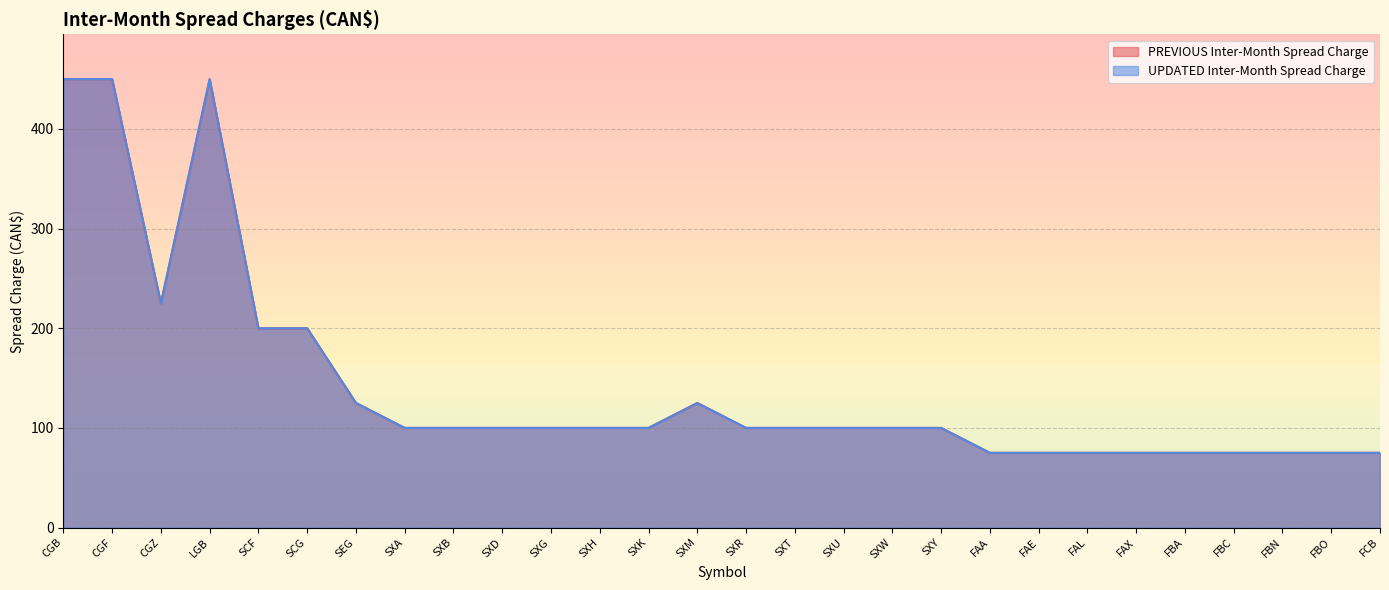

What is the greatest value displayed?

450